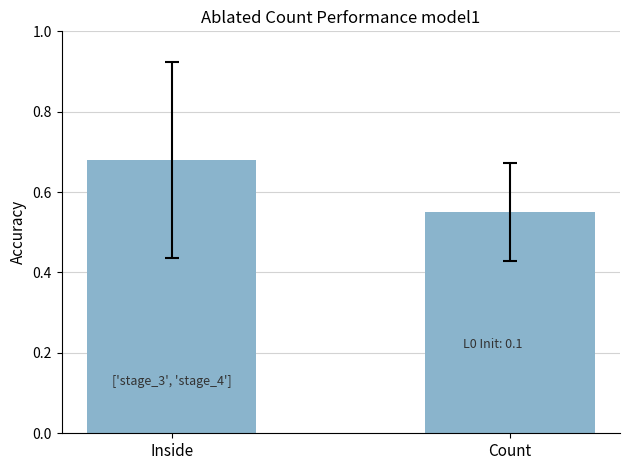

What is the greatest value displayed?

0.7